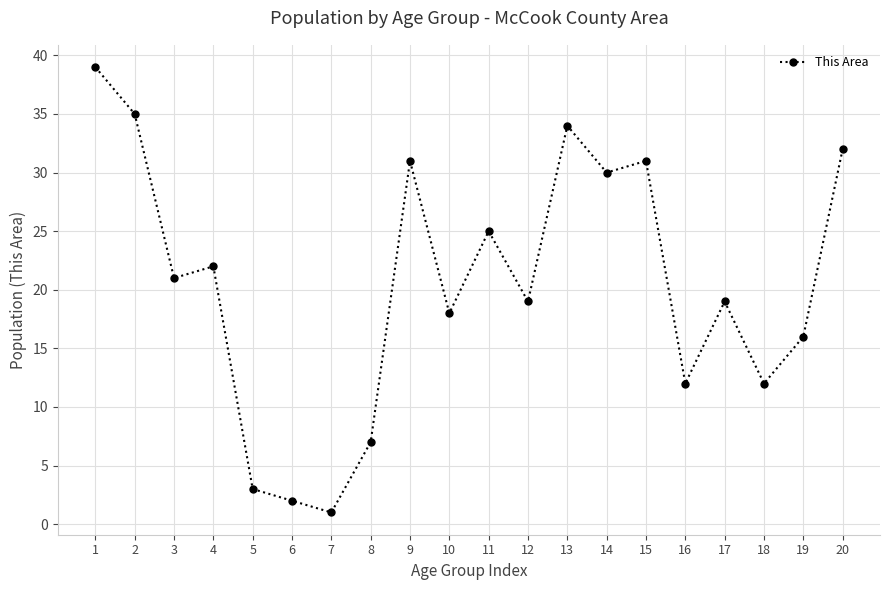

Reading right to left, what are all the values shown in this chart?

32	16	12	19	12	31	30	34	19	25	18	31	7	1	2	3	22	21	35	39